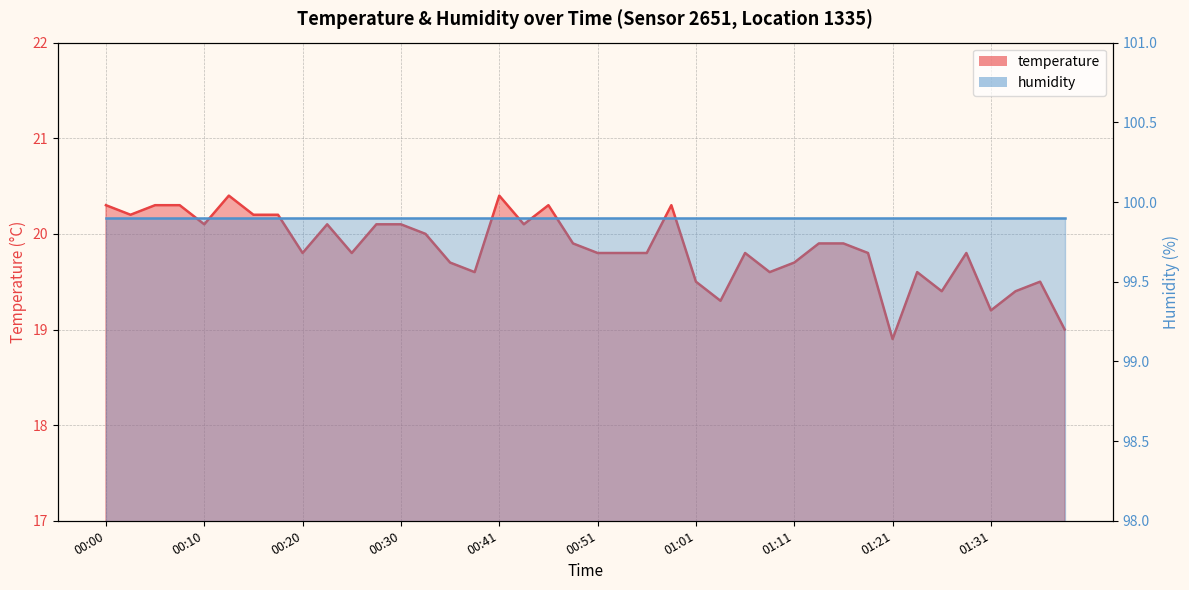

What is the smallest value displayed?

18.9